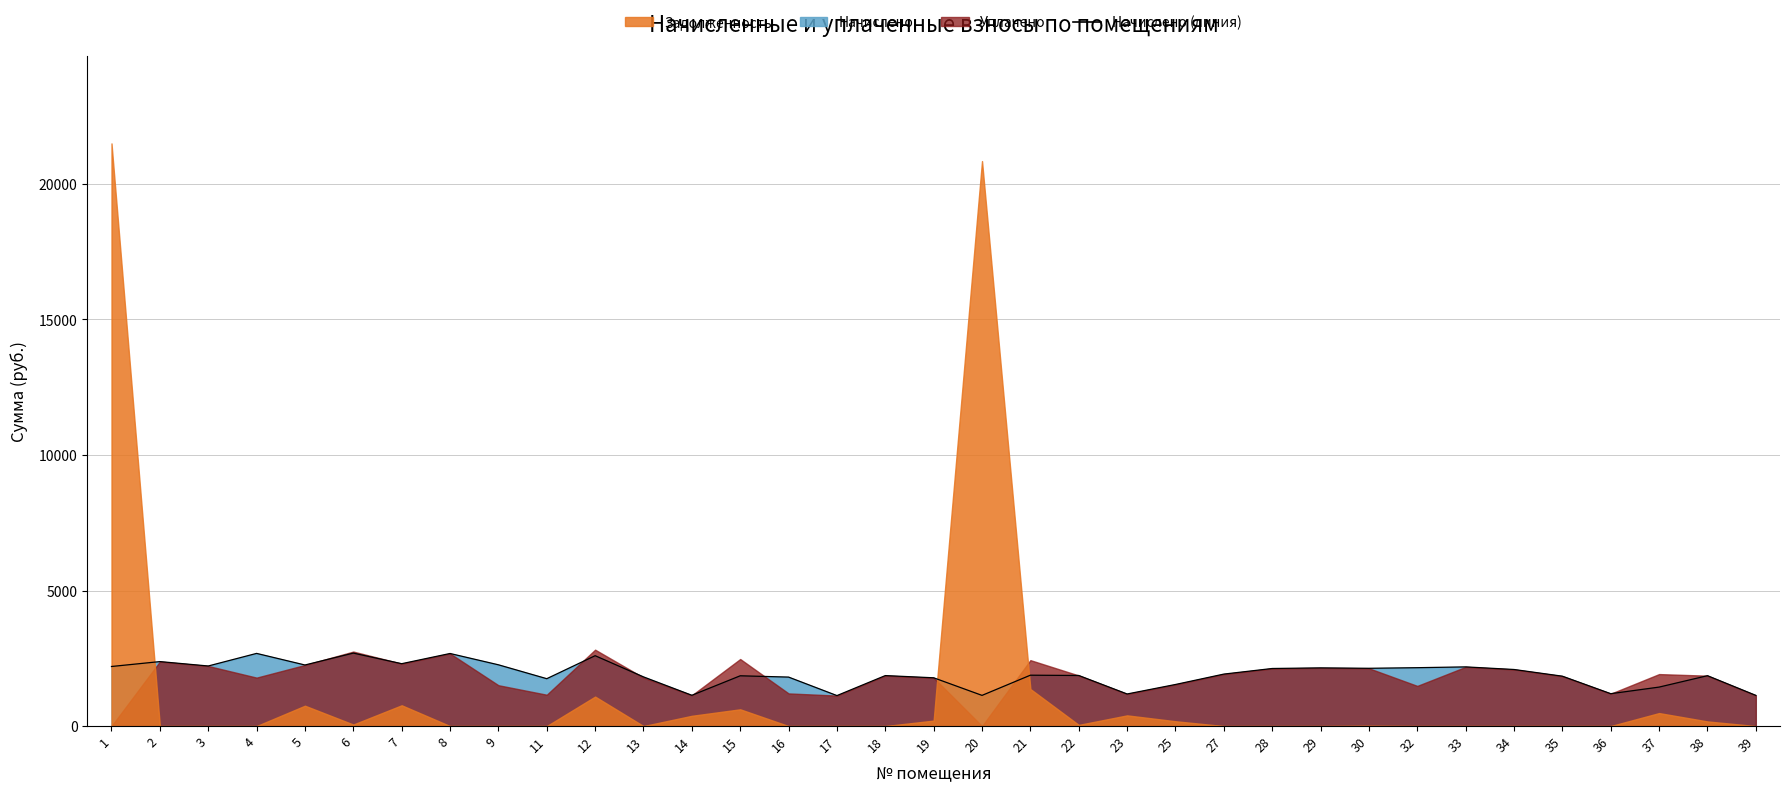

Where is the first local maximum?

2